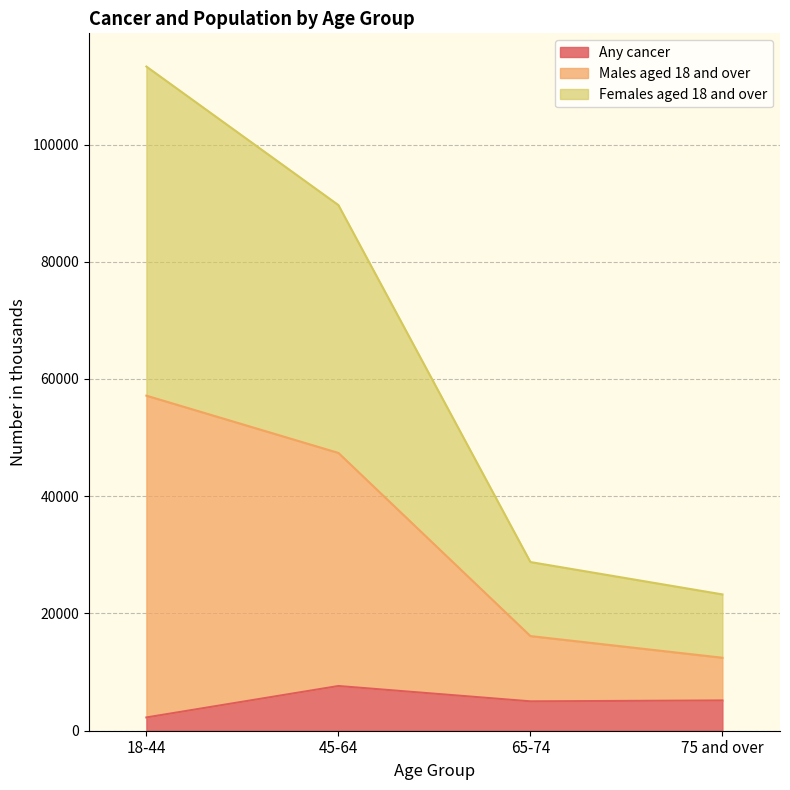

What is the label of the 4th point from the right?

18-44